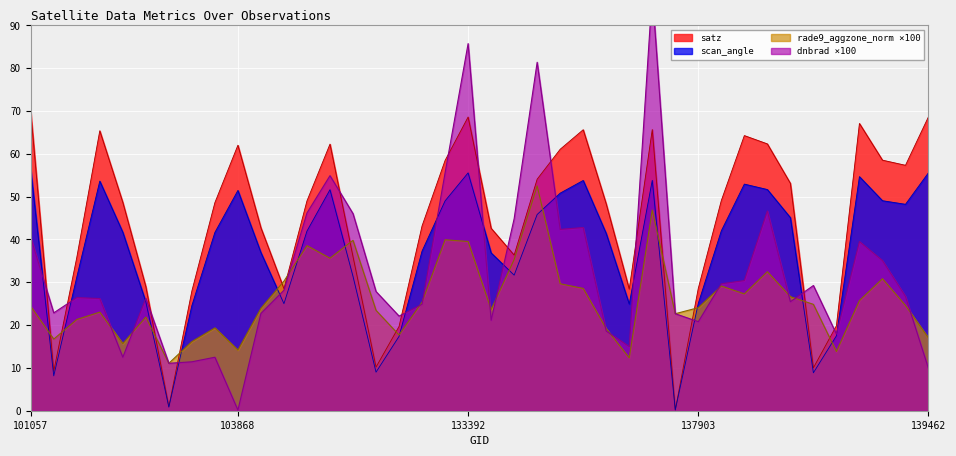

What is the difference between the rade9_aggzone_norm values at 103278 and 103868?

1.5